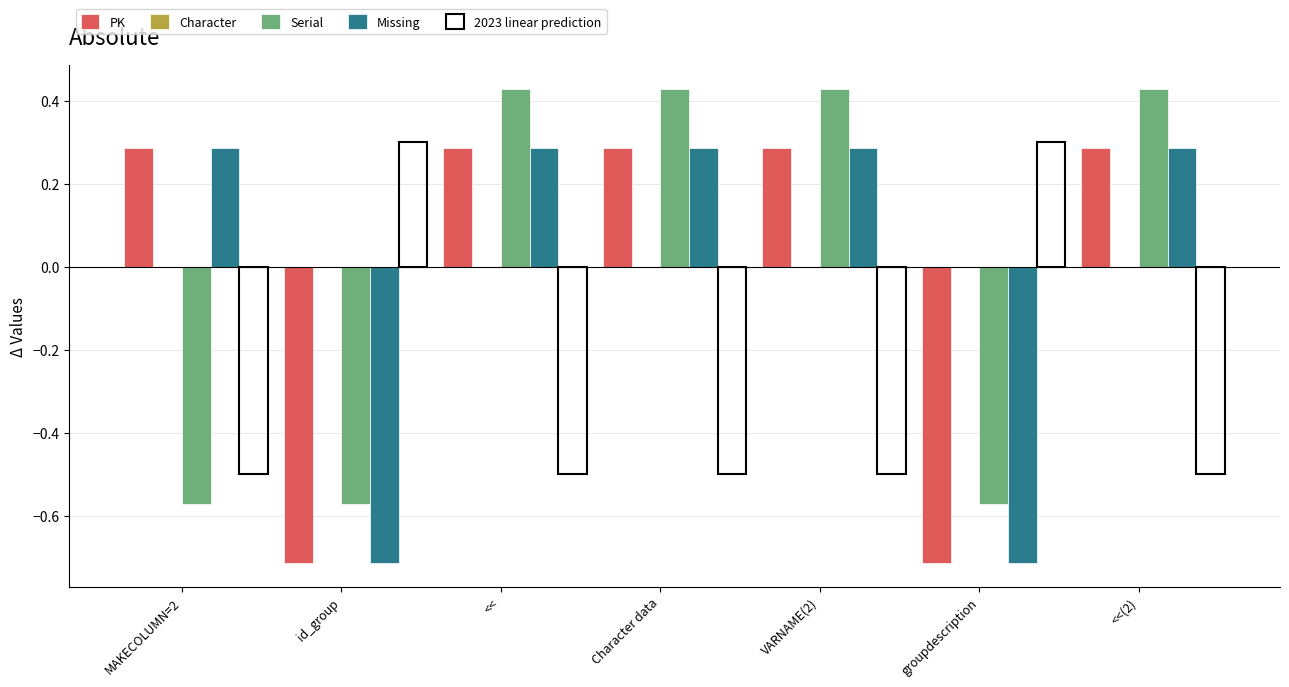

How many data points does each series have?

7